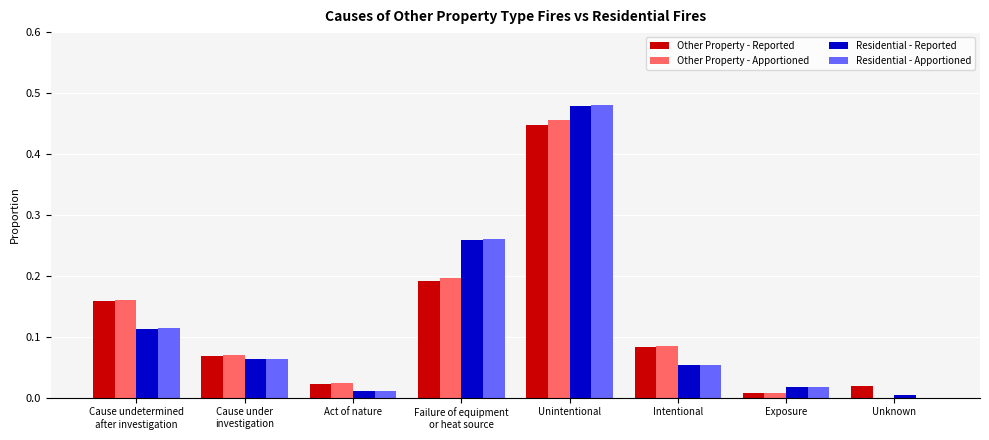

How many groups of bars are there?

8